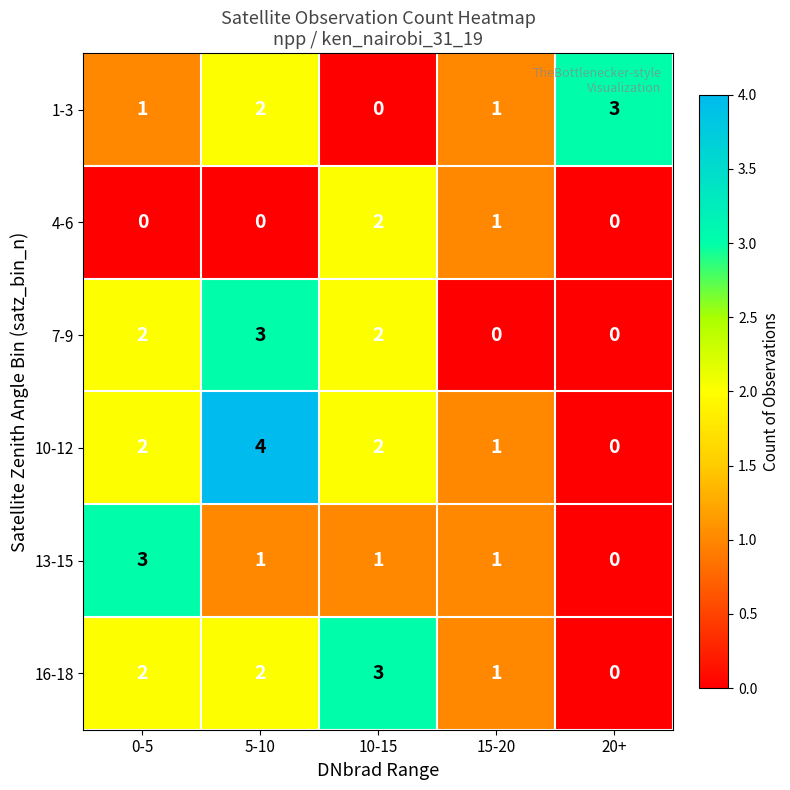

True or false: 1-3 has a value of 0 at 0-5.

False